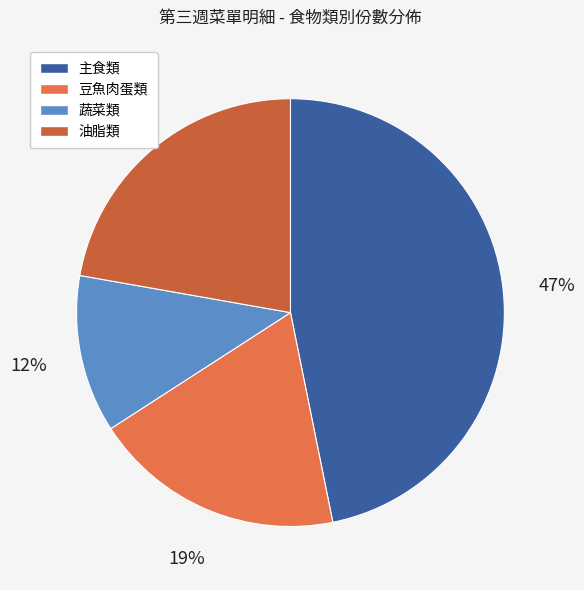

To the nearest percent, what portion does 油脂類 represent?

22%